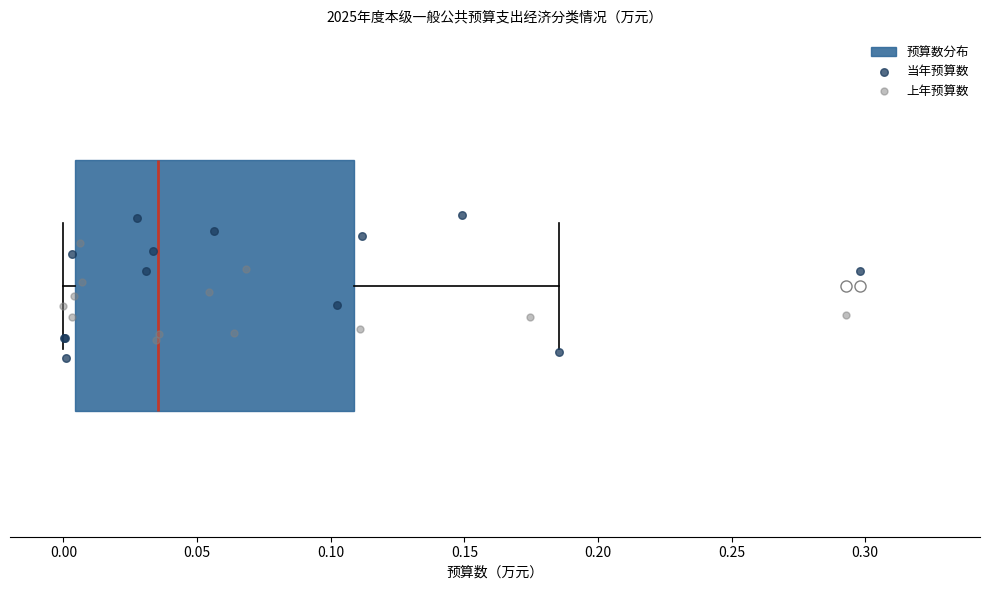

Transcribe this box plot: give where the median line is, the range the box spans, and where the two whiskers end, as read against the x-axis. The values are not printed on the chart, so give them approximately, as read against the axis.

median 0.035, box 0.005 to 0.110, whiskers 0.000 to 0.185